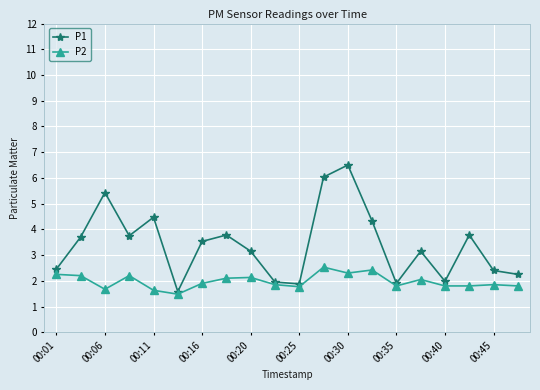

What is the value of the P2 point at the 7th from the left?

1.9